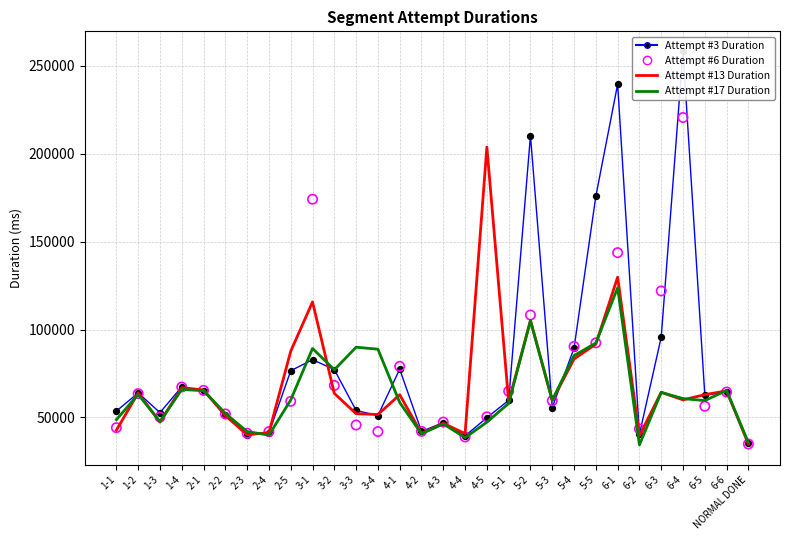

Which series contains the lowest Y value?

Attempt #17 Duration